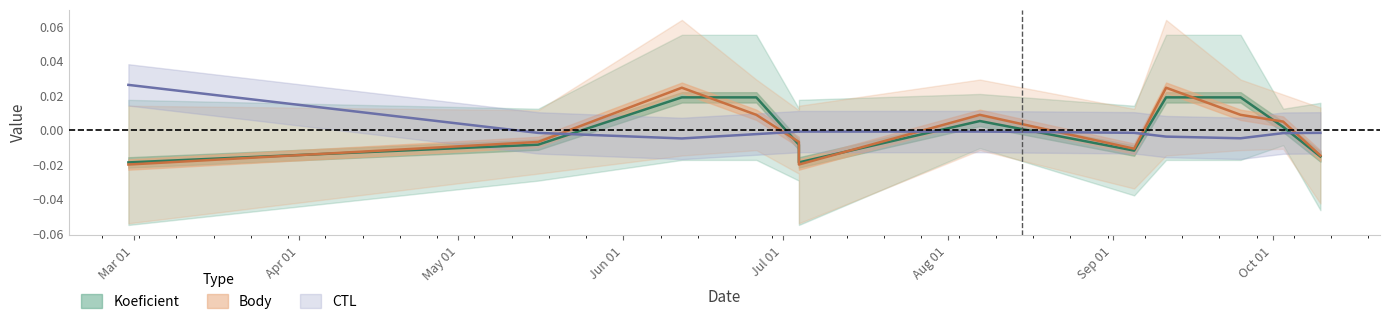

How many lines are shown in the chart?

3